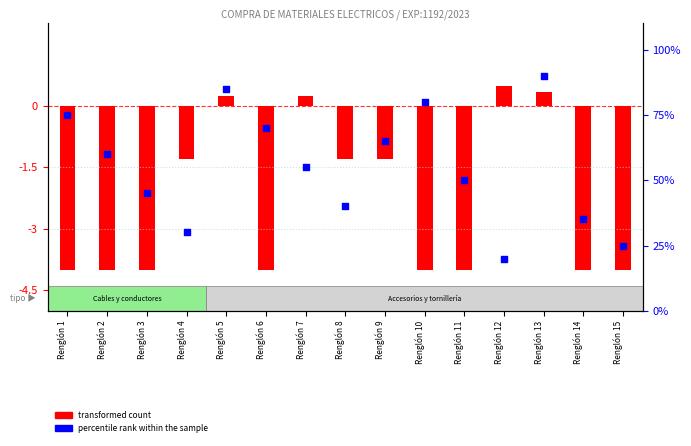

At which category is the sum across all series the highest?

Renglón 13